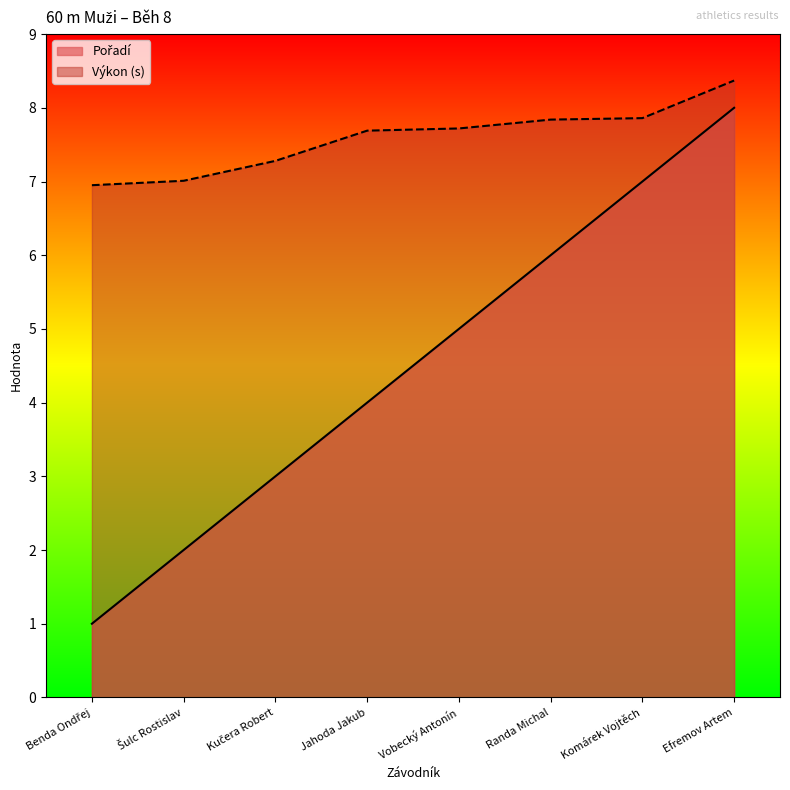

True or false: Pořadí and Výkon intersect in this chart.

False